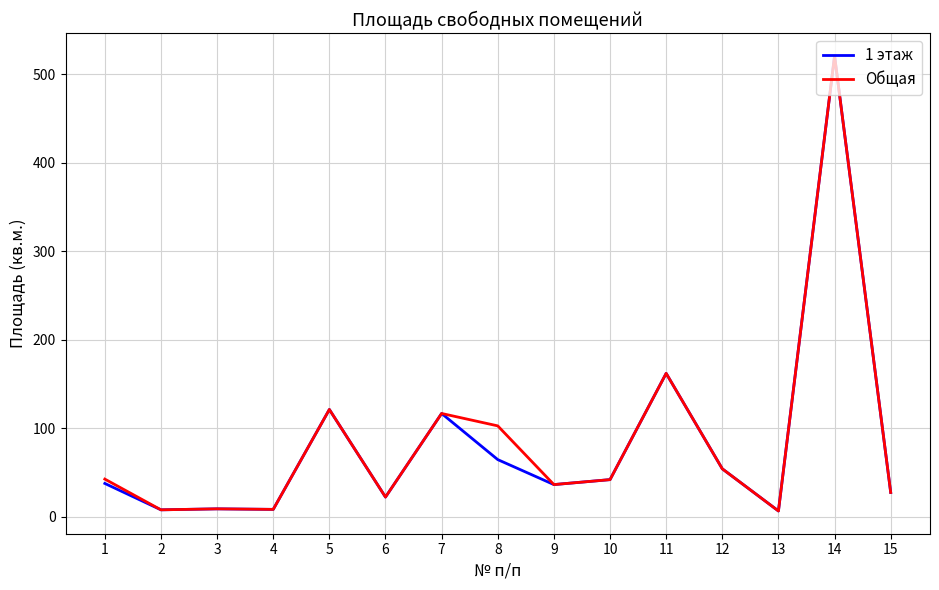

How many values in the Общая series exceed 42?

8